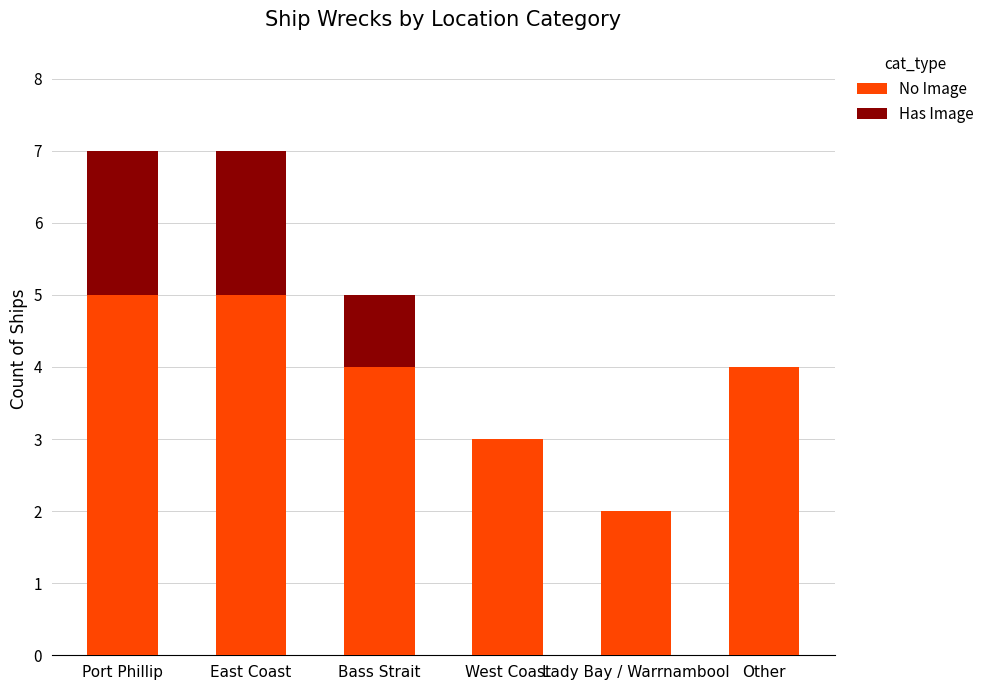

Is it true that No Image equals 2 at Lady Bay / Warrnambool?

True